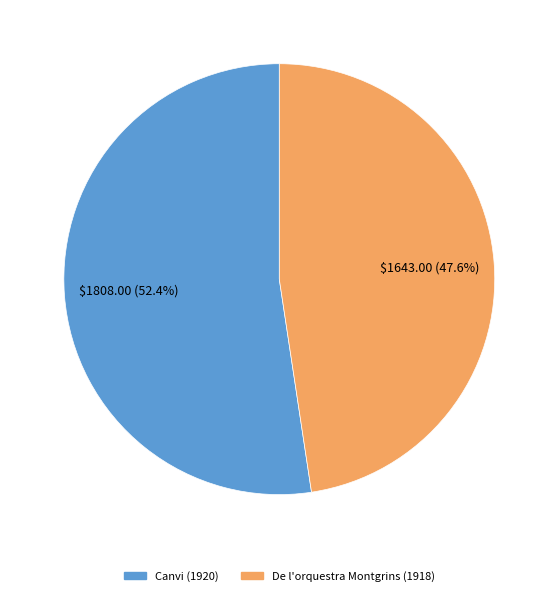

How many segments does this pie chart have?

2